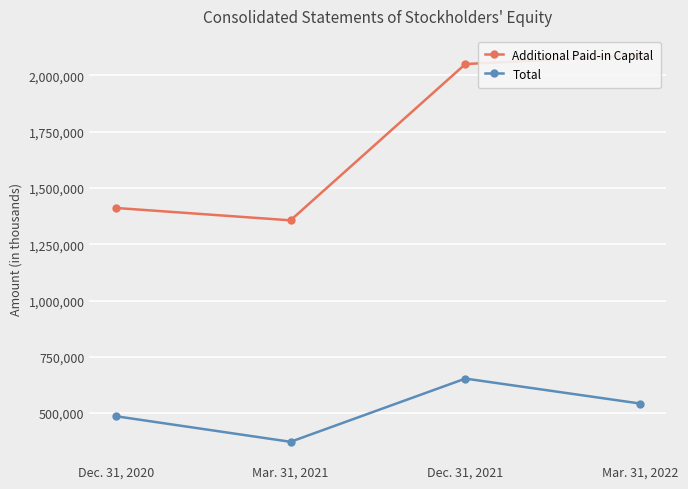

Between Mar. 31, 2022 and Mar. 31, 2021, which is larger?

Mar. 31, 2022